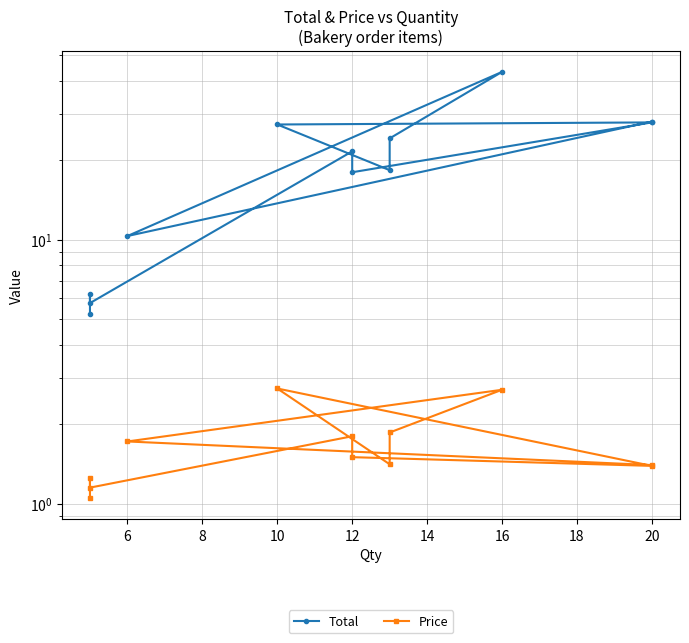

Reading left to right, transcribe all the data shown in this chart.

Total: 5.2	6.2	5.8	21.6	18.0	27.8	27.3	18.3	24.2	43.2	10.3	28.0
Price: 1.1	1.2	1.1	1.8	1.5	1.4	2.7	1.4	1.9	2.7	1.7	1.4